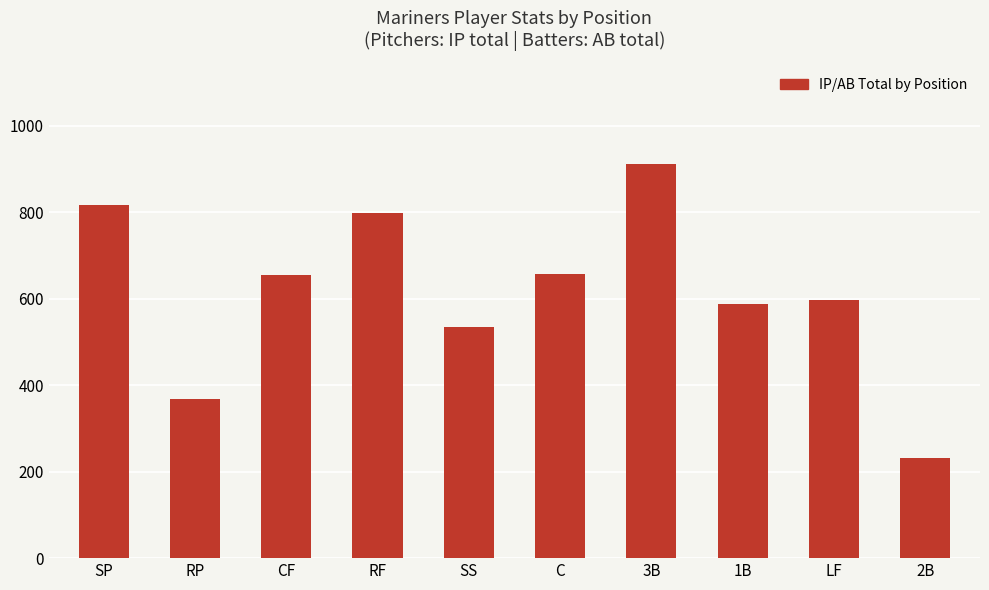

Where is the data nearest to the value 571?

1B